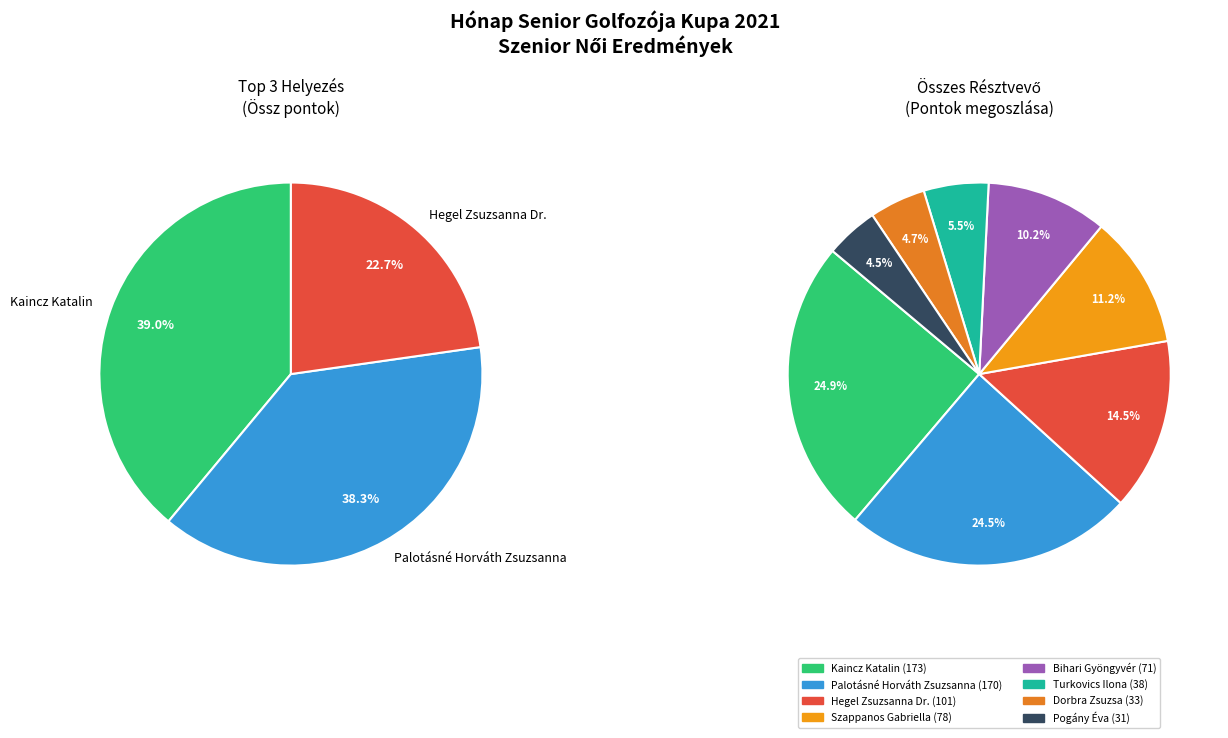

How many slices are in this pie chart?

8